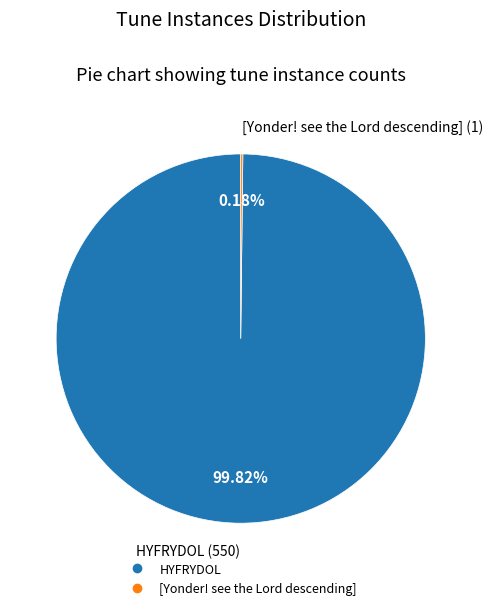

Is there any slice that represents more than half of the pie?

Yes